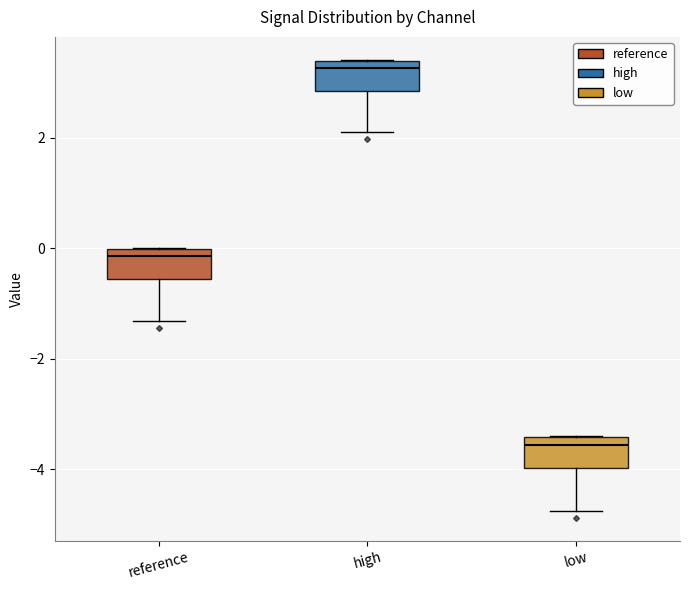

Which box has the highest median line?

high